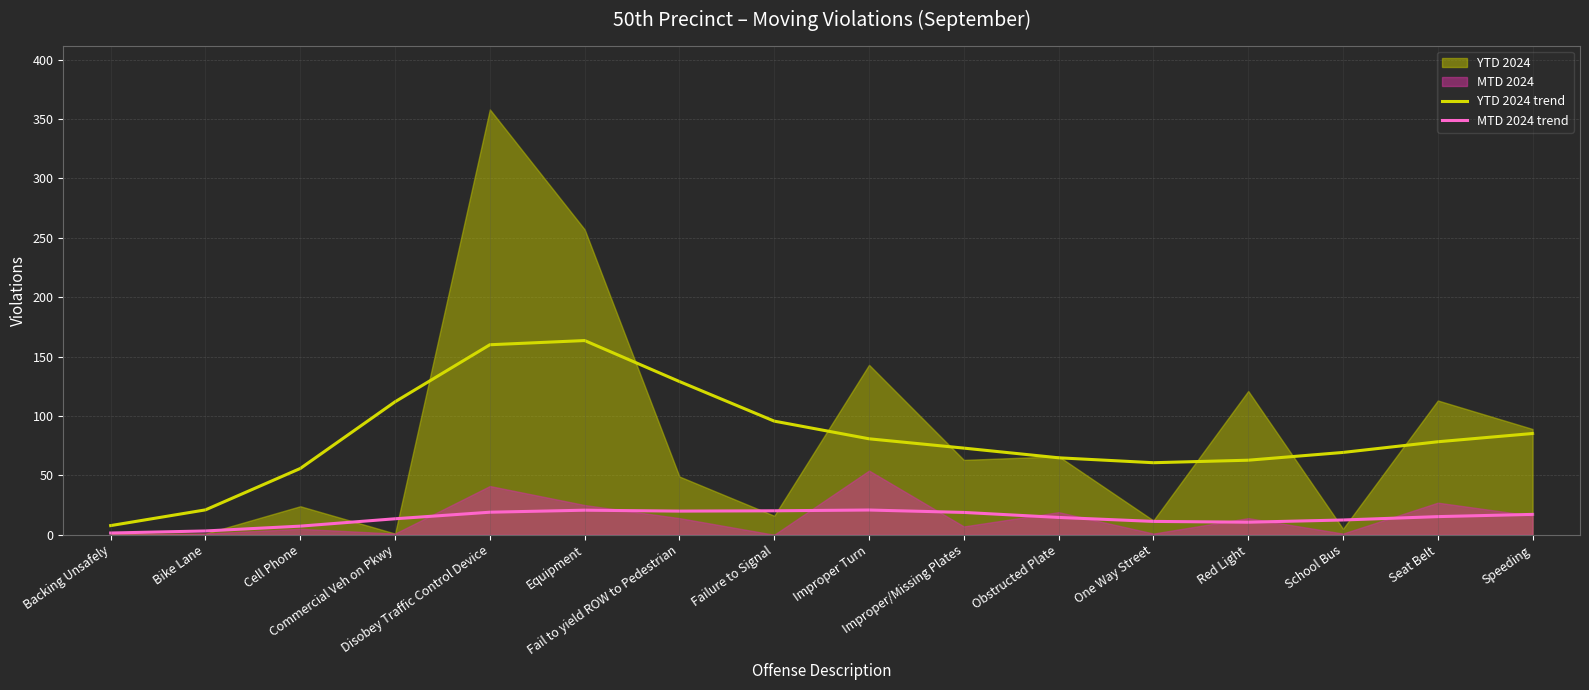

What is the sum of all YTD 2024 trend values?

1319.0